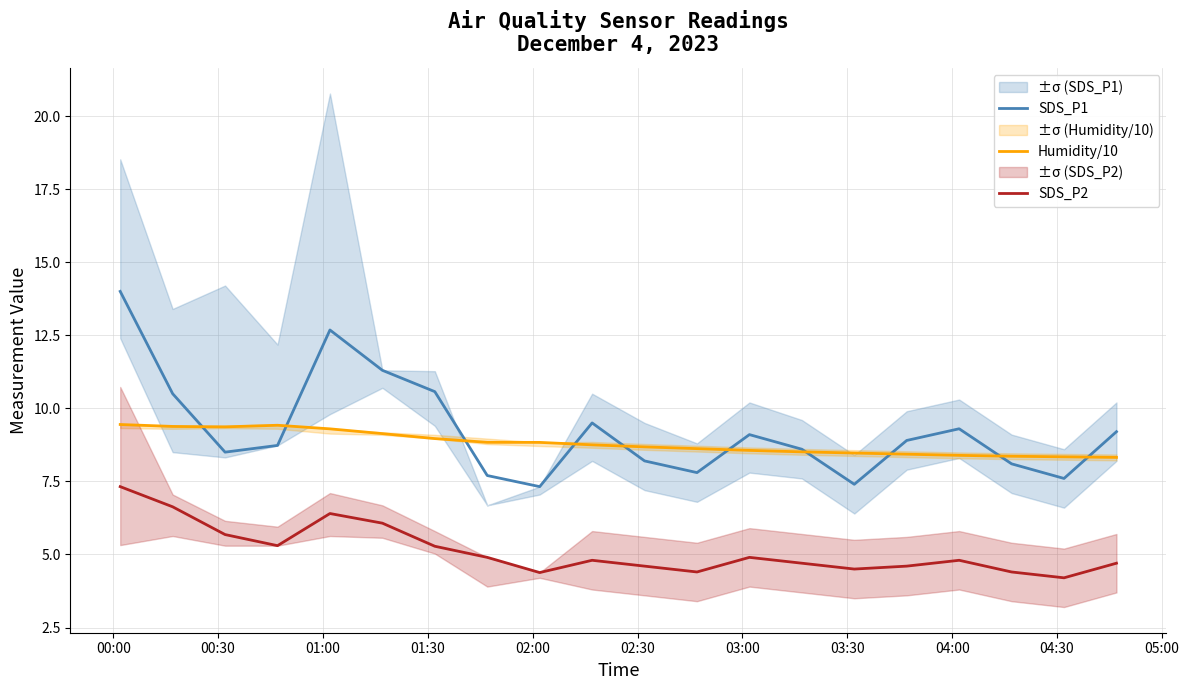

Which series has the widest spread of values?

SDS_P1